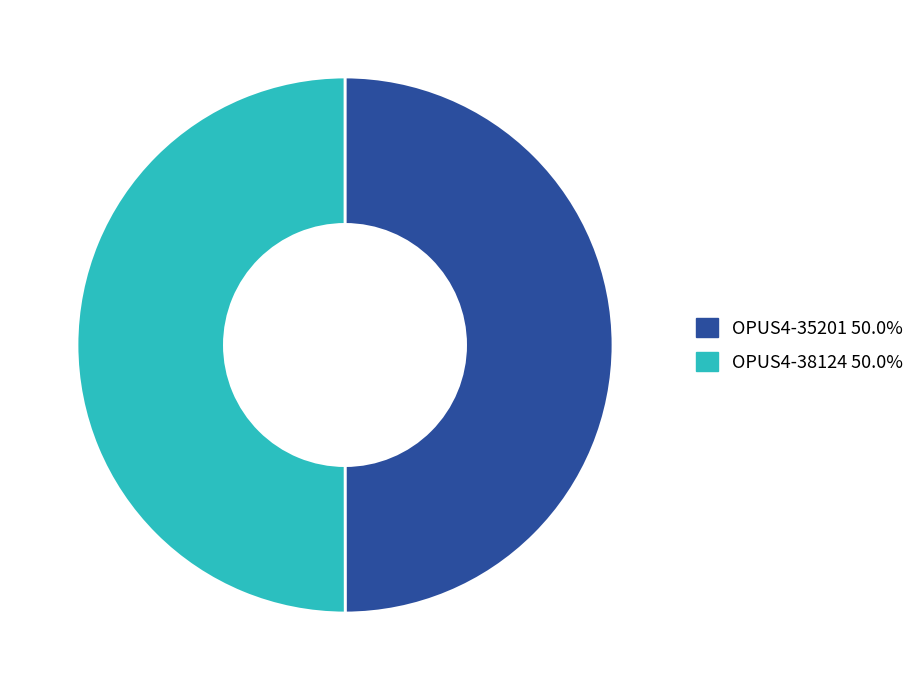

Approximately how many times larger is the value at OPUS4-38124 50.0% compared to OPUS4-35201 50.0%?

1.0